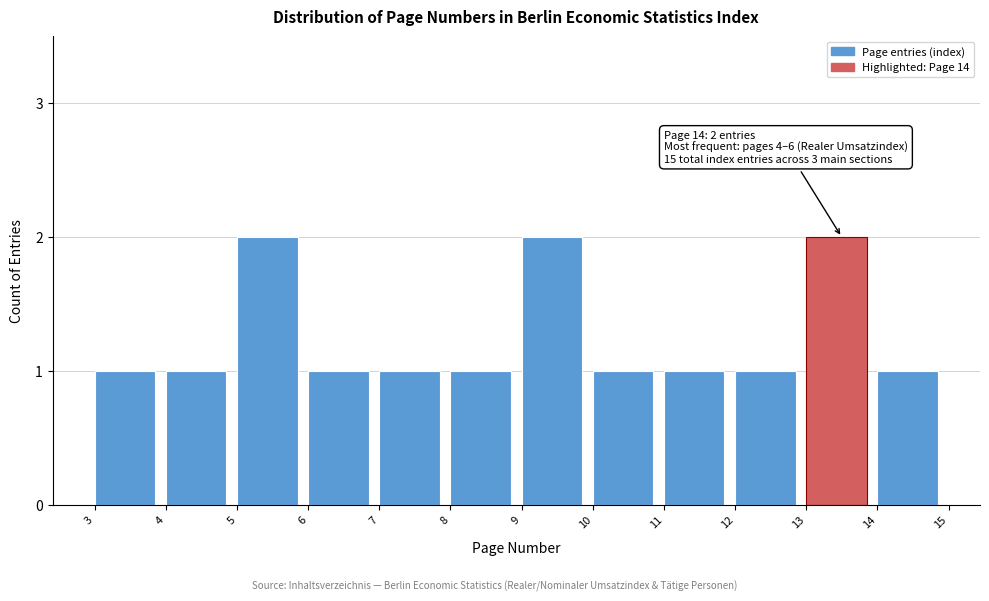

Reading left to right, extract all data points from this chart.

1	1	2	1	1	1	2	1	1	1	2	1